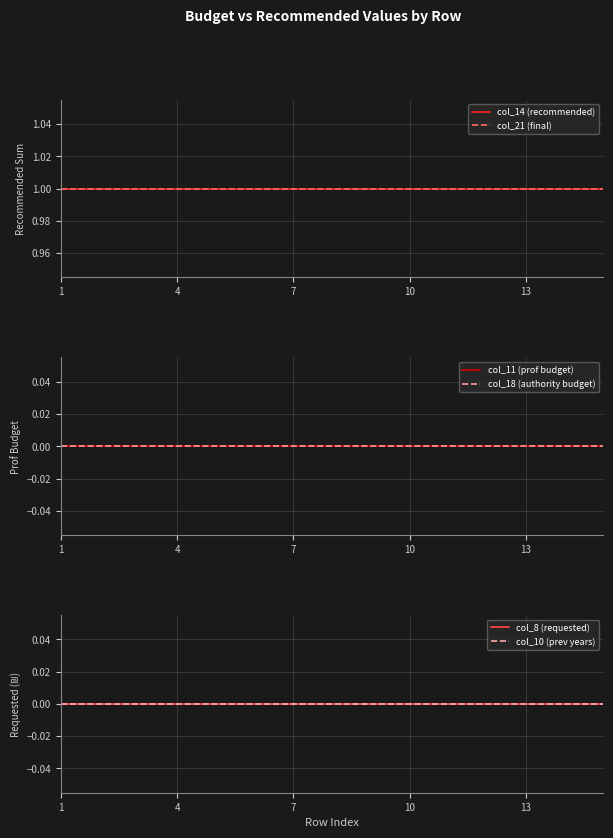

Where is col_11 (prof budget) nearest to the value 0?

1